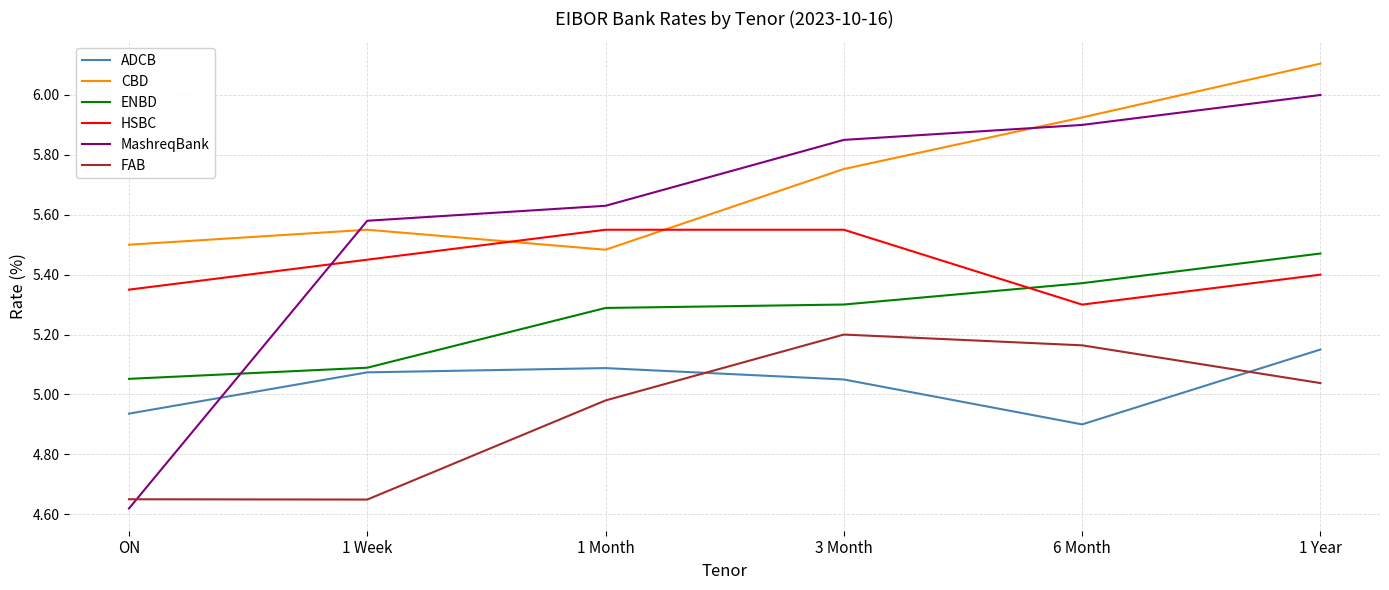

At which category does the chart reach its peak across all series?

1 Year